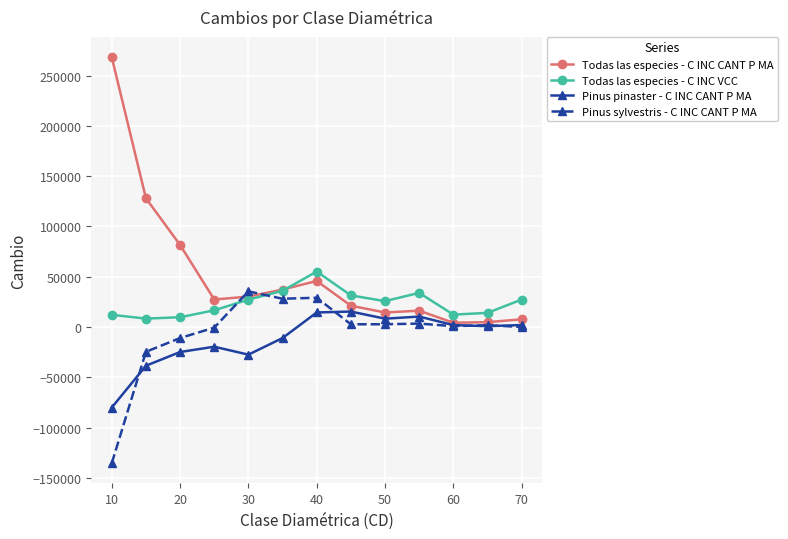

Rank the series by their maximum value, from highest to lowest.

Todas las especies - C INC CANT P MA, Todas las especies - C INC VCC, Pinus sylvestris - C INC CANT P MA, Pinus pinaster - C INC CANT P MA